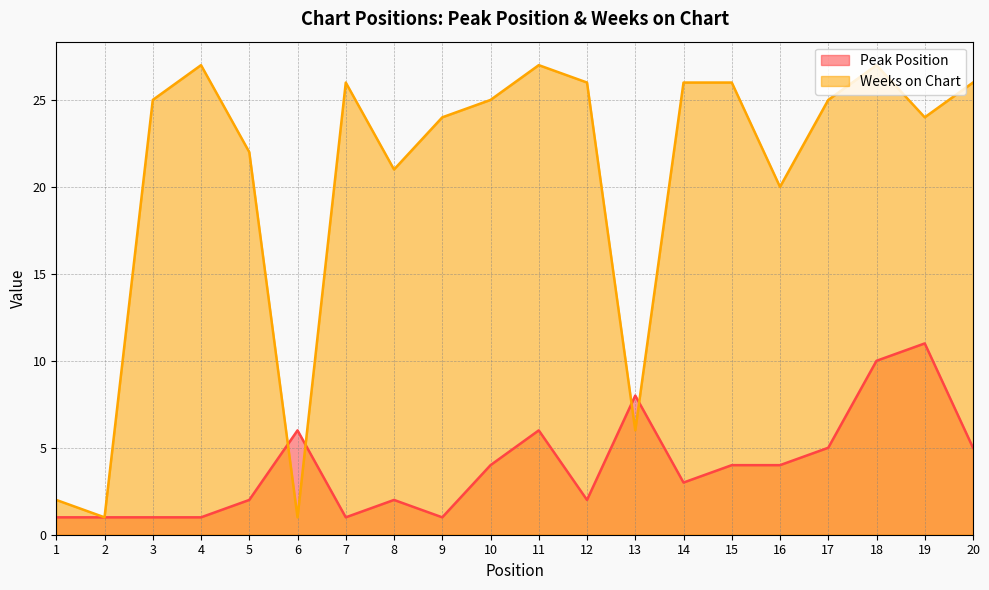

Where is the first local minimum for Weeks on Chart?

2